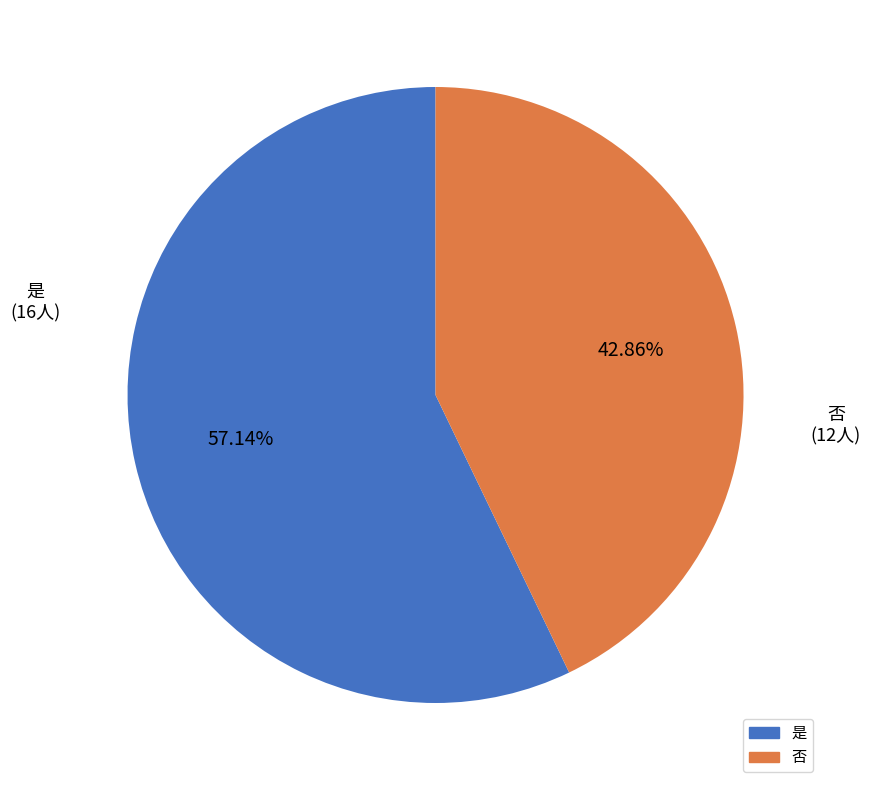

Count the number of slices in the pie.

2